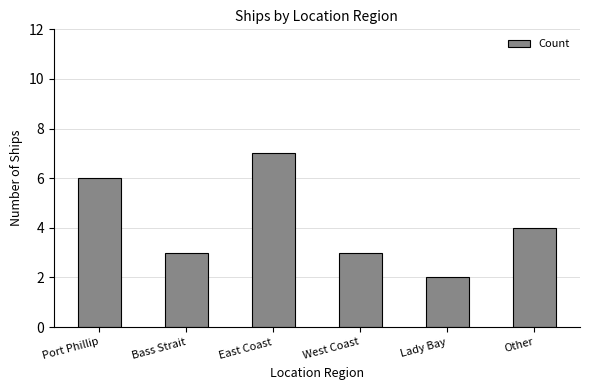

The value at Other is 4. True or false?

True